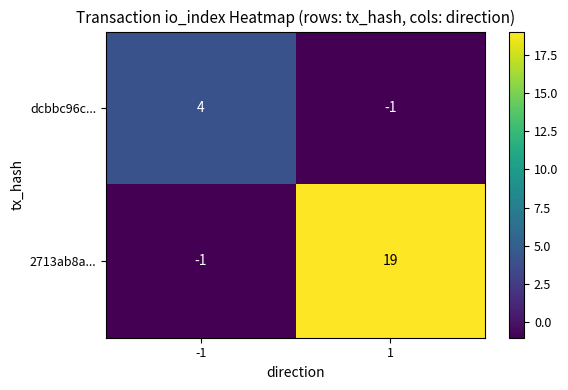

The 2713ab8a... series shows 25 at 1. True or false?

False